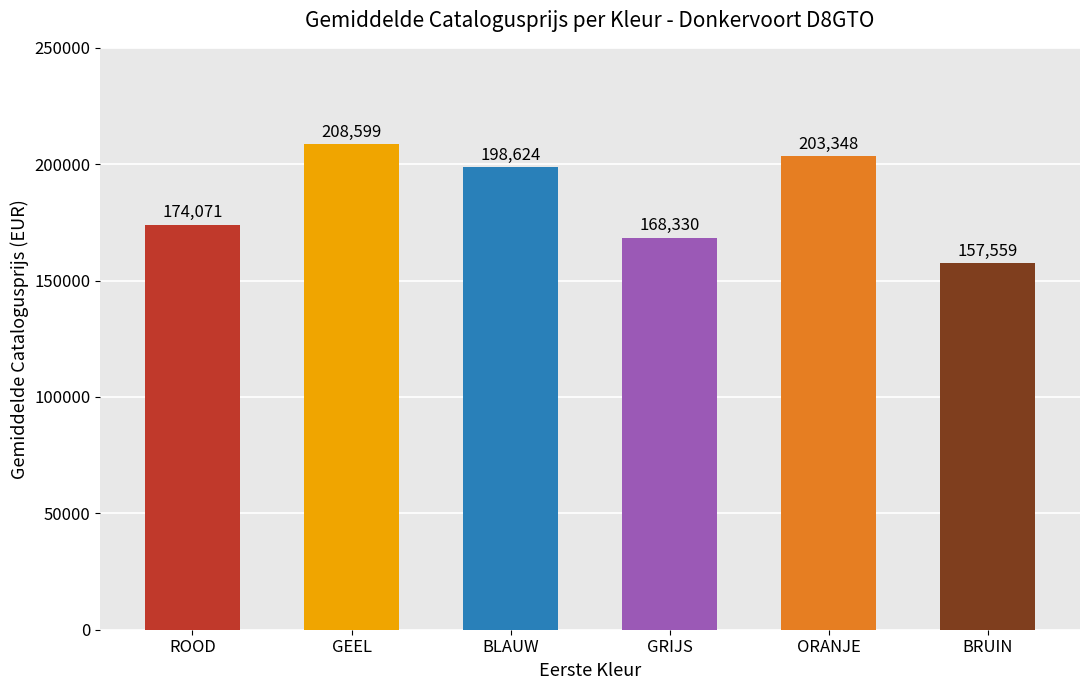

What is the maximum value shown in the chart?

208599